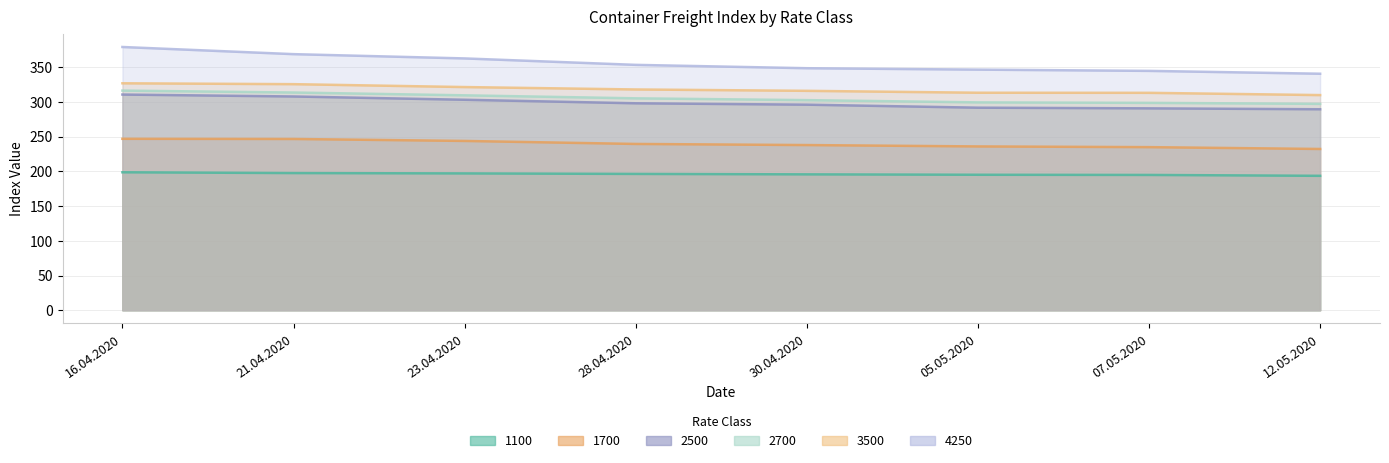

Between 21.04.2020 and 07.05.2020, which series saw the biggest shift?

4250